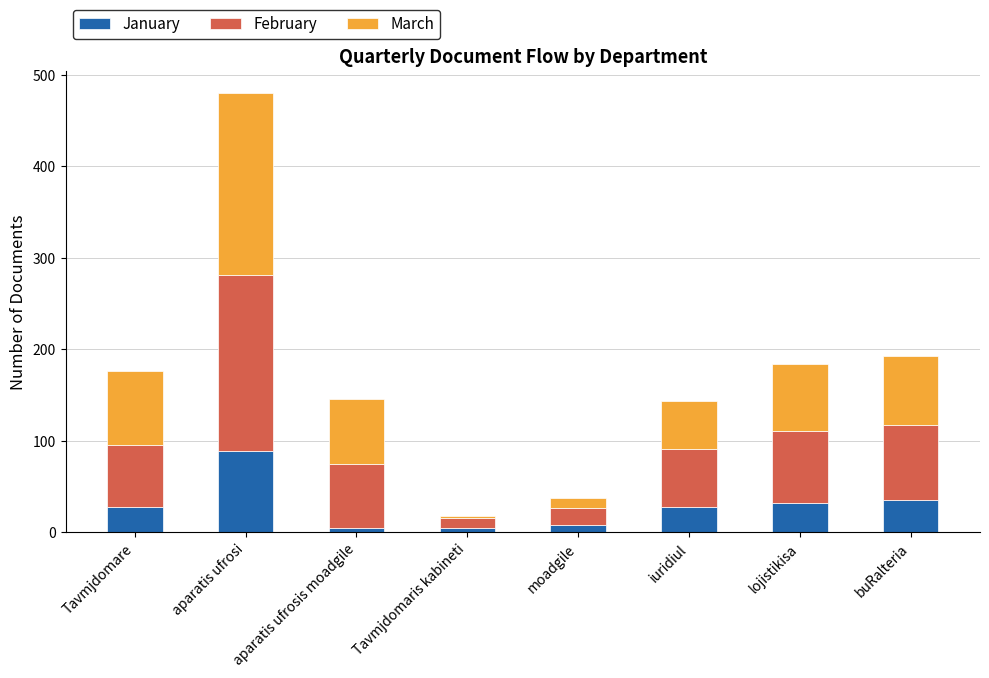

The value of January at aparatis ufrosi is 22. True or false?

False